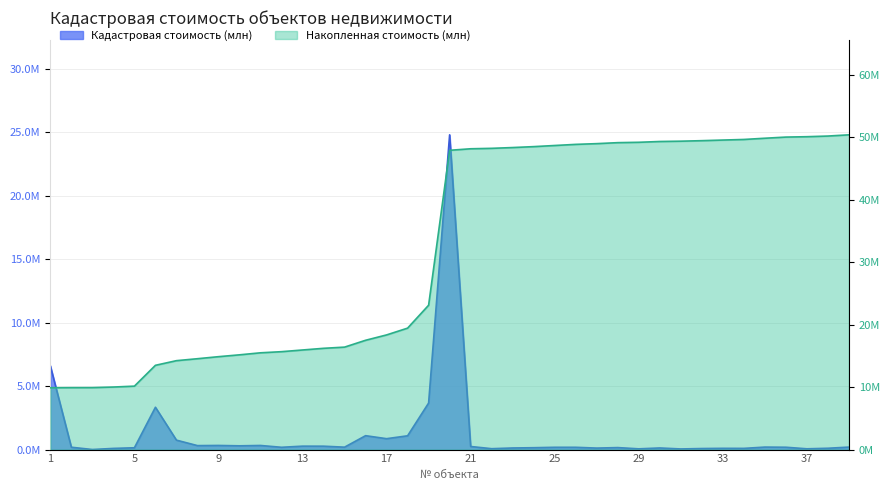

Which series has the largest total across all categories?

Накопленная стоимость (млн)